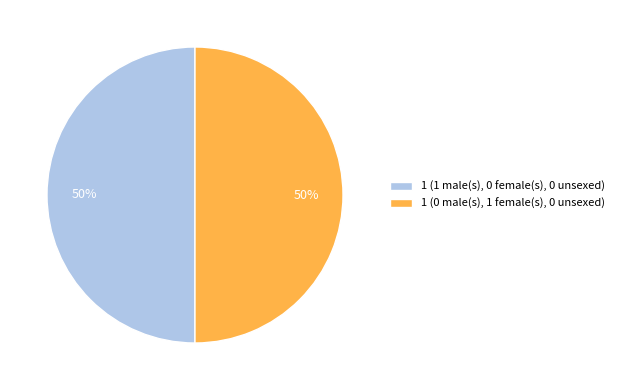

Approximately how many times larger is the value at 1 (0 male(s), 1 female(s), 0 unsexed) compared to 1 (1 male(s), 0 female(s), 0 unsexed)?

1.0